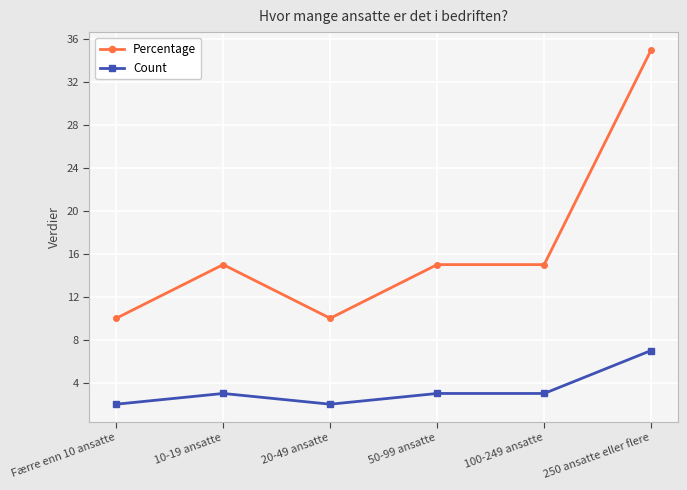

Does the chart display data point markers on the line(s)?

Yes